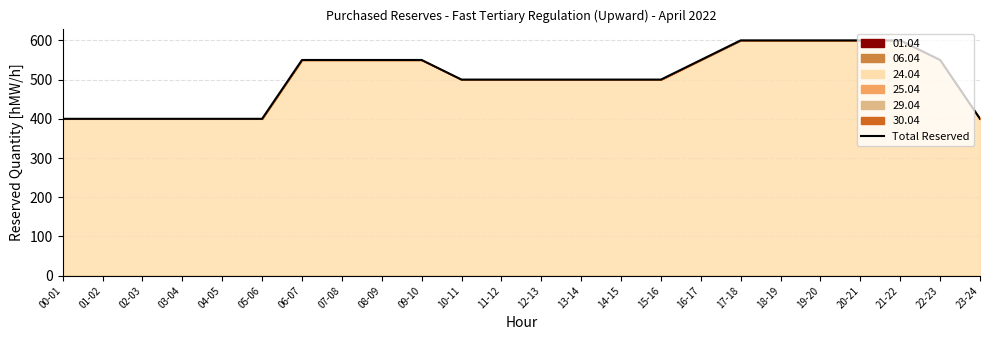

What is the label of the 10th point from the right?

14-15